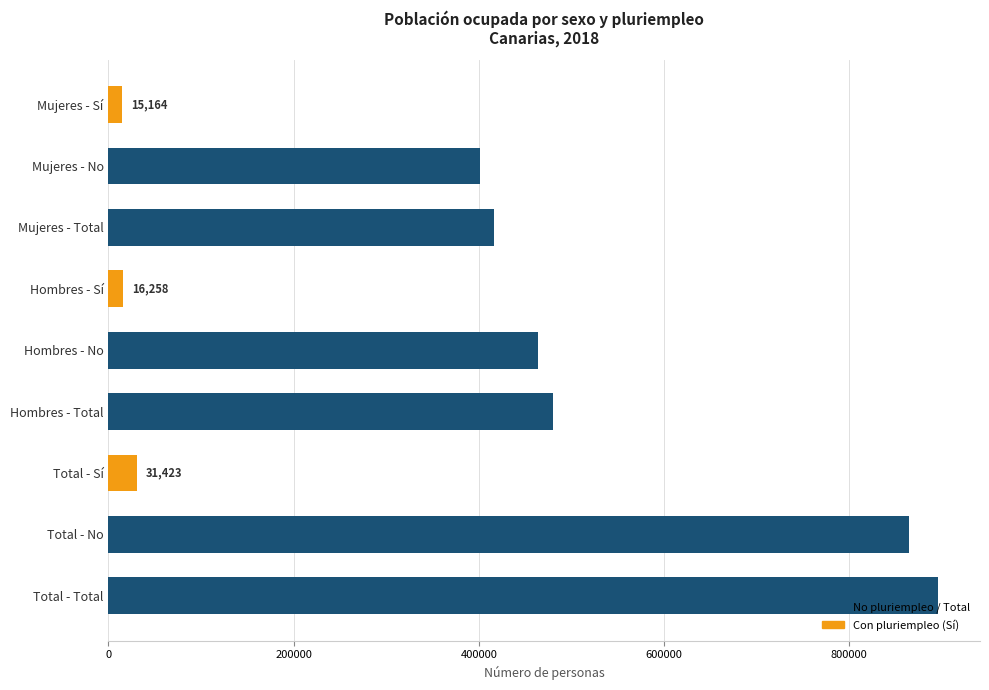

The chart shows a value of 31423 at Total - Sí. True or false?

True